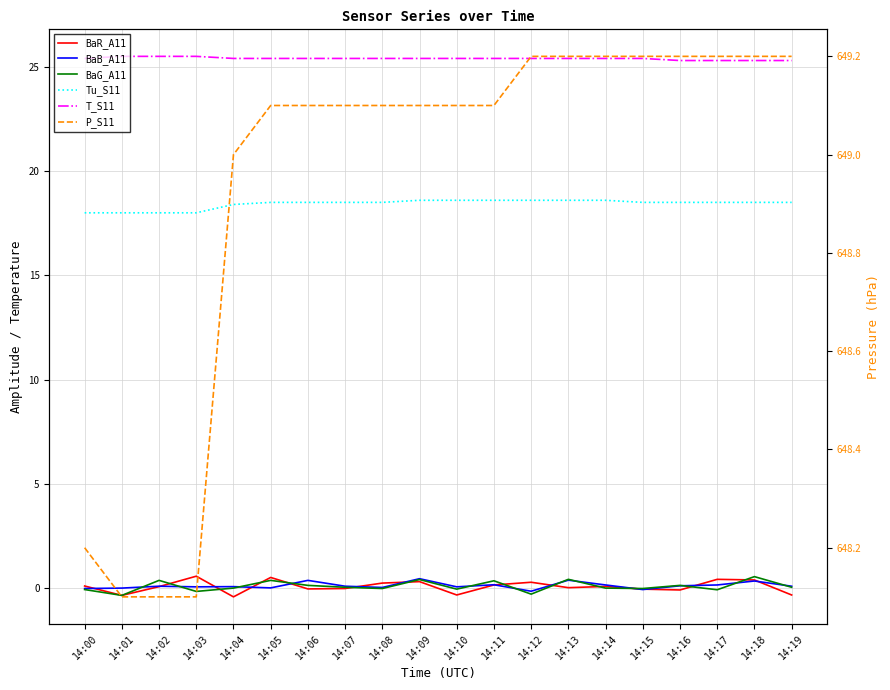

True or false: BaB_A11 and T_S11 intersect in this chart.

False